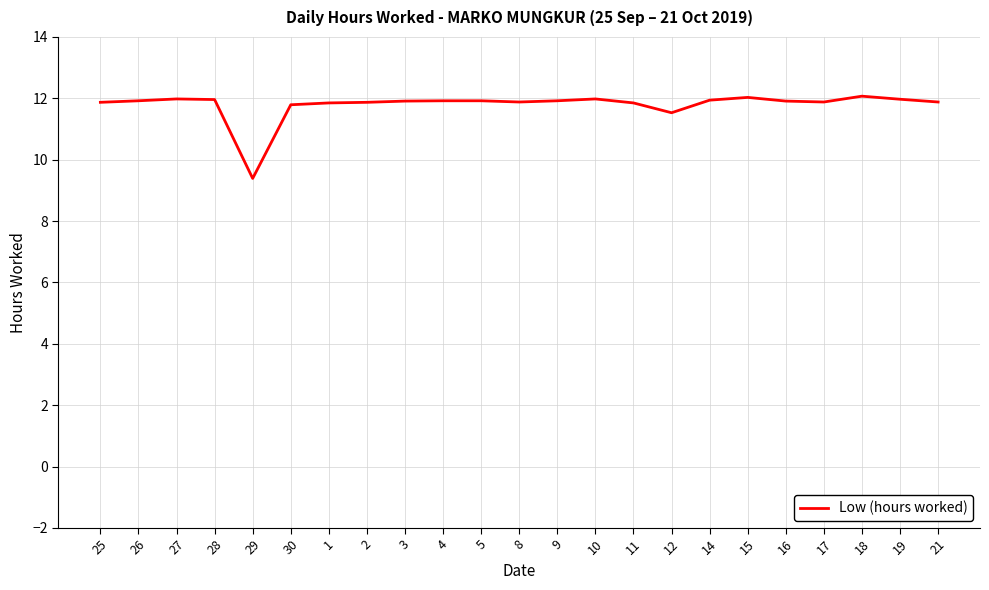

Which category has the lowest value across all series?

29